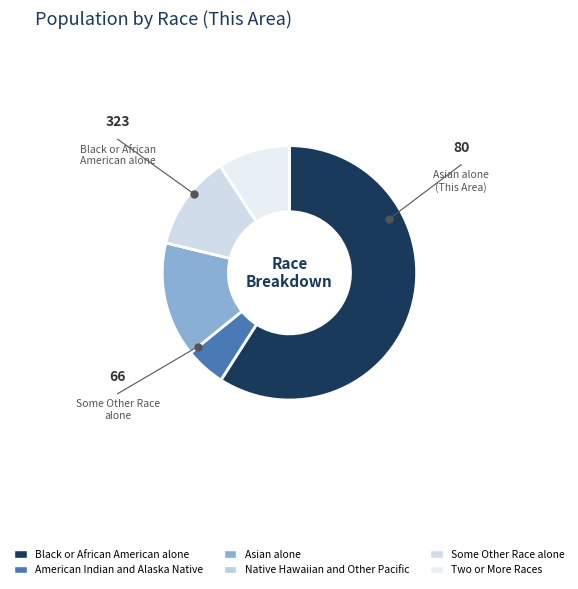

To the nearest percent, what is the average slice percentage?

17%